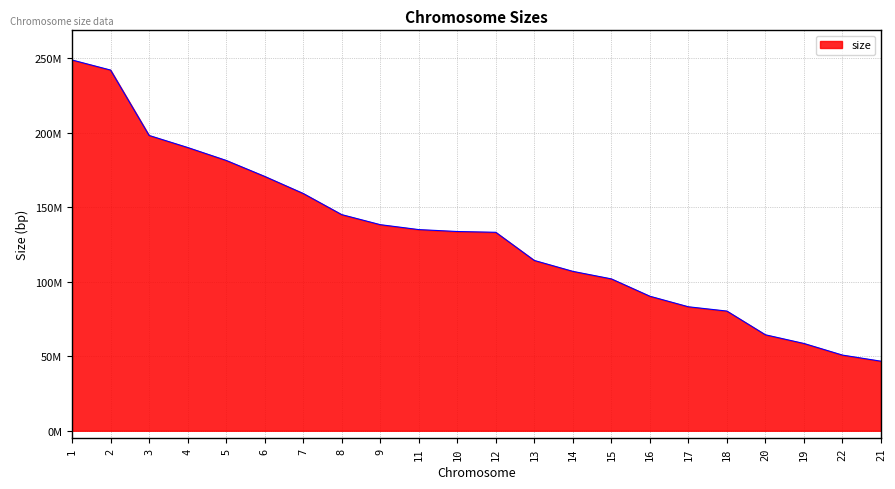

True or false: there are more than 2 points higher than both neighbors.

False